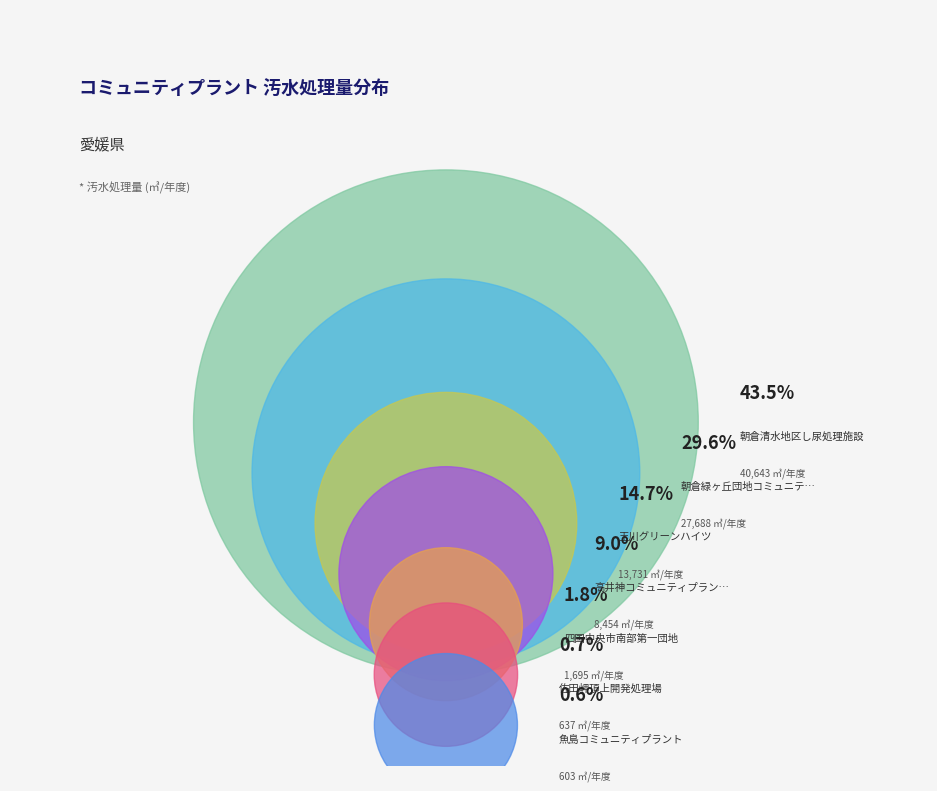

The 玉川グリーンハイツ slice represents 6% of the pie. True or false?

False